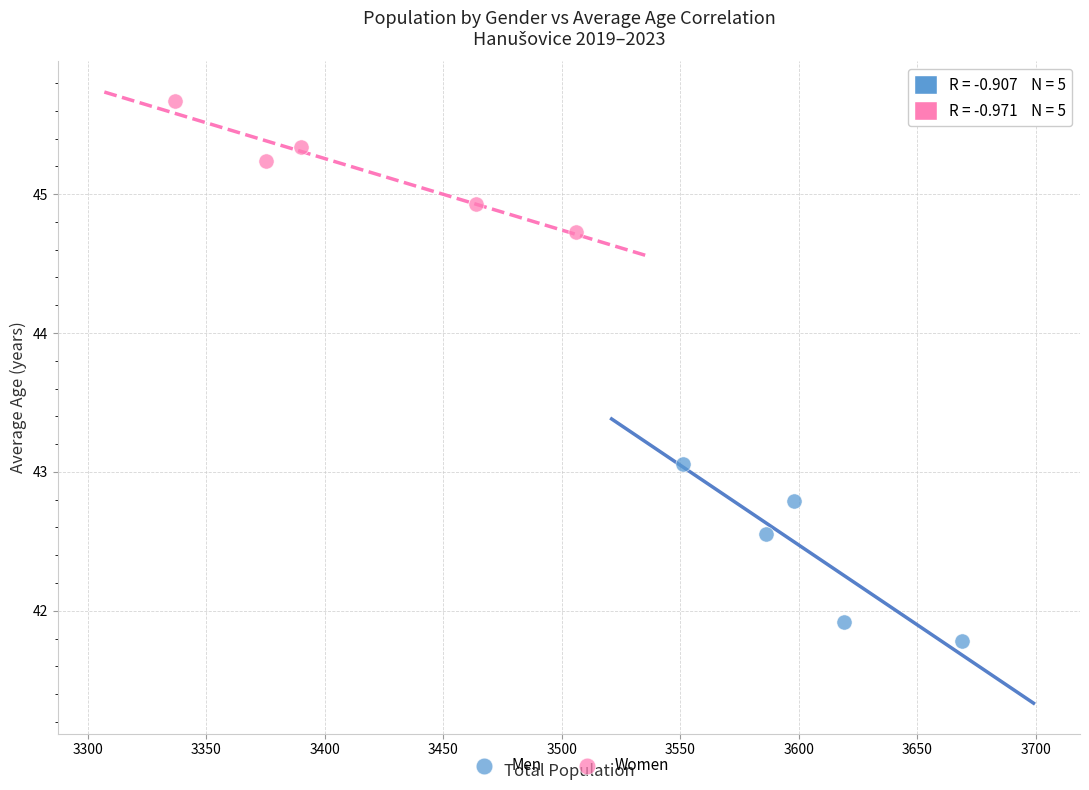

Which series contains the highest Y value?

Women